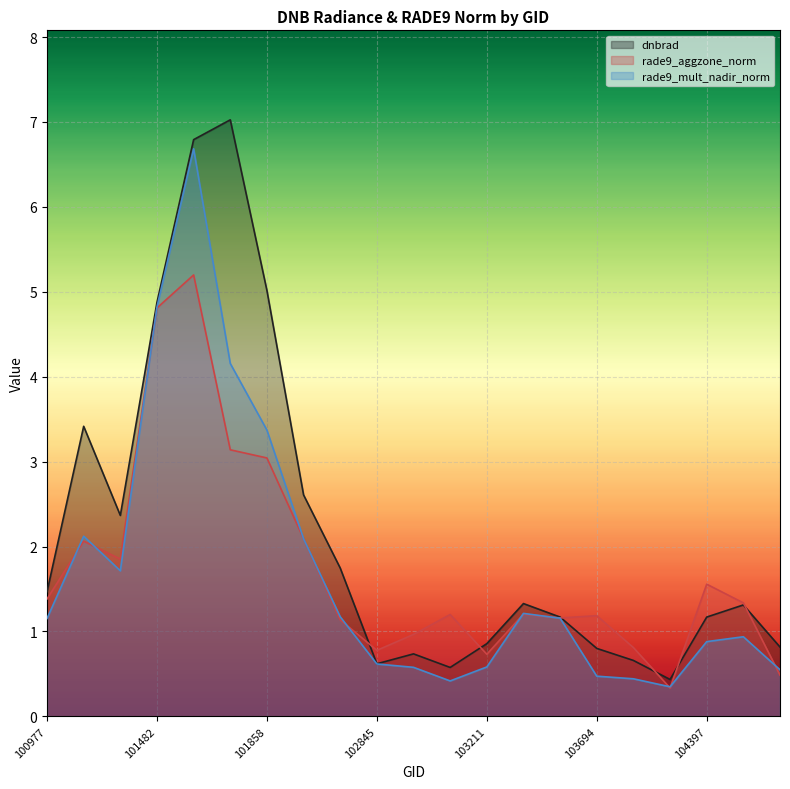

Reading right to left, list all the values displayed in this chart.

dnbrad: 0.8	1.3	1.2	0.4	0.7	0.8	1.2	1.3	0.9	0.6	0.7	0.6	1.7	2.6	5.0	7.0	6.8	4.9	2.4	3.4	1.5
rade9_aggzone_norm: 0.5	1.3	1.6	0.3	0.8	1.2	1.2	1.2	0.7	1.2	1.0	0.8	1.1	2.1	3.0	3.1	5.2	4.8	1.9	2.1	1.4
rade9_mult_nadir_norm: 0.5	0.9	0.9	0.3	0.4	0.5	1.2	1.2	0.6	0.4	0.6	0.6	1.2	2.1	3.4	4.2	6.7	4.8	1.7	2.1	1.2